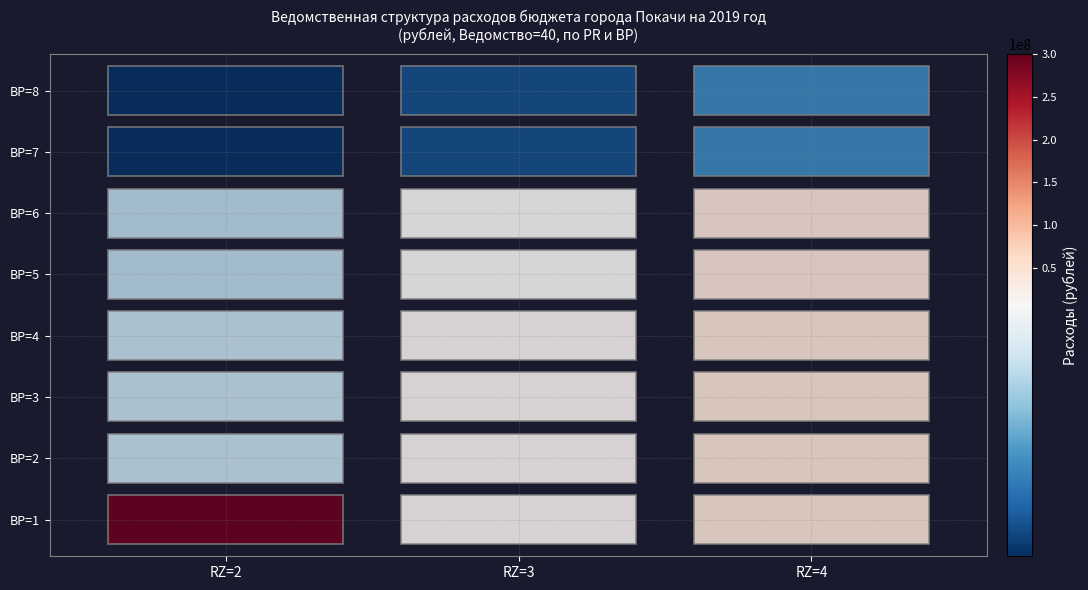

Which category has the lowest value in the 6 series?

2